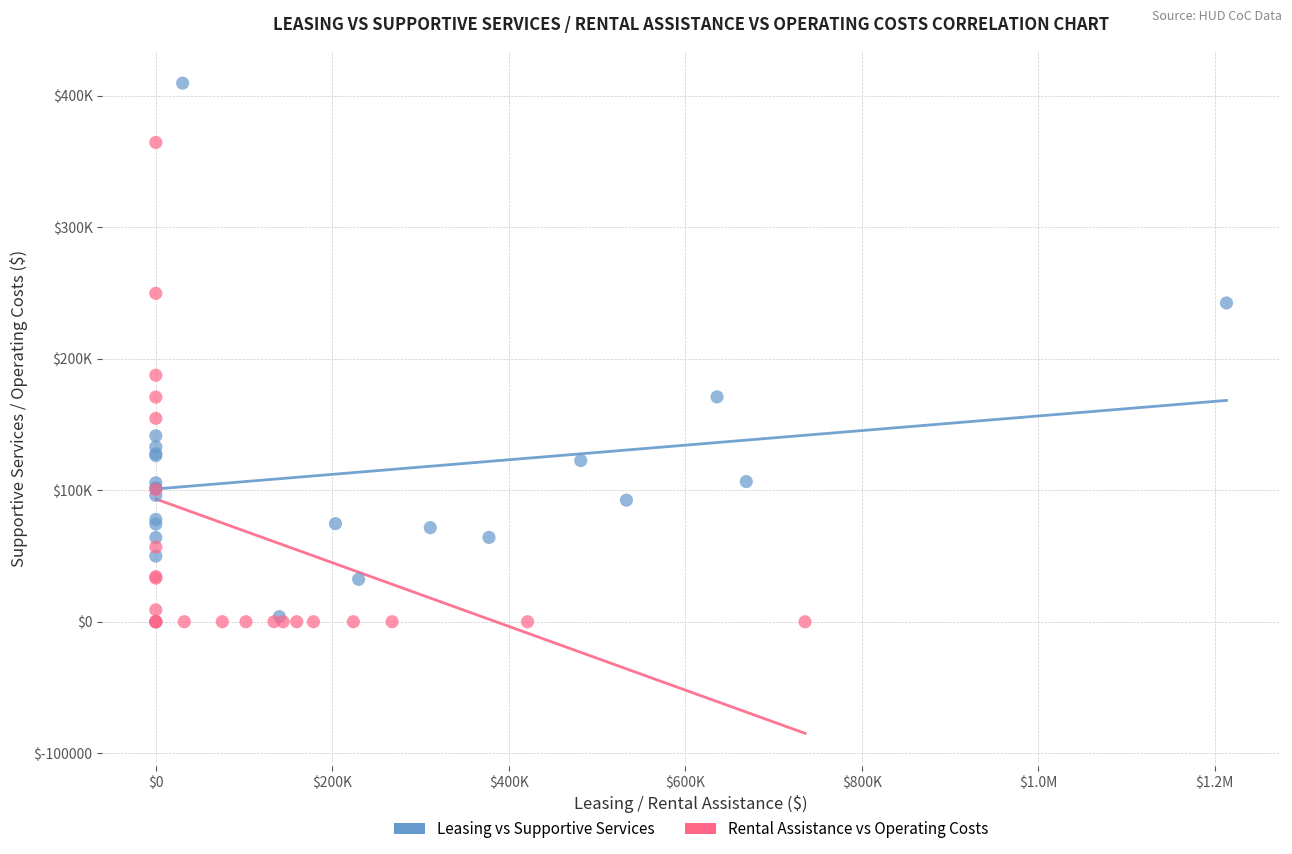

What are all the series names shown in the legend?

Leasing vs Supportive Services, Rental Assistance vs Operating Costs